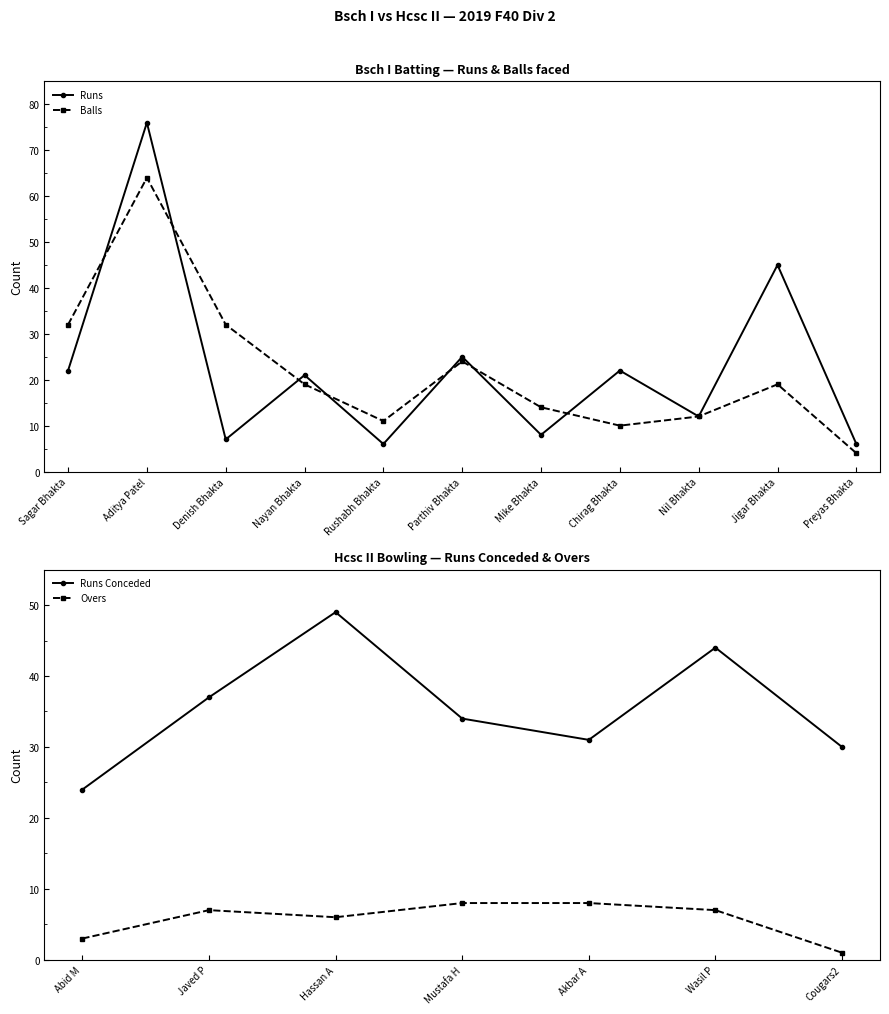

The value of Runs at Nayan Bhakta is 21. True or false?

True